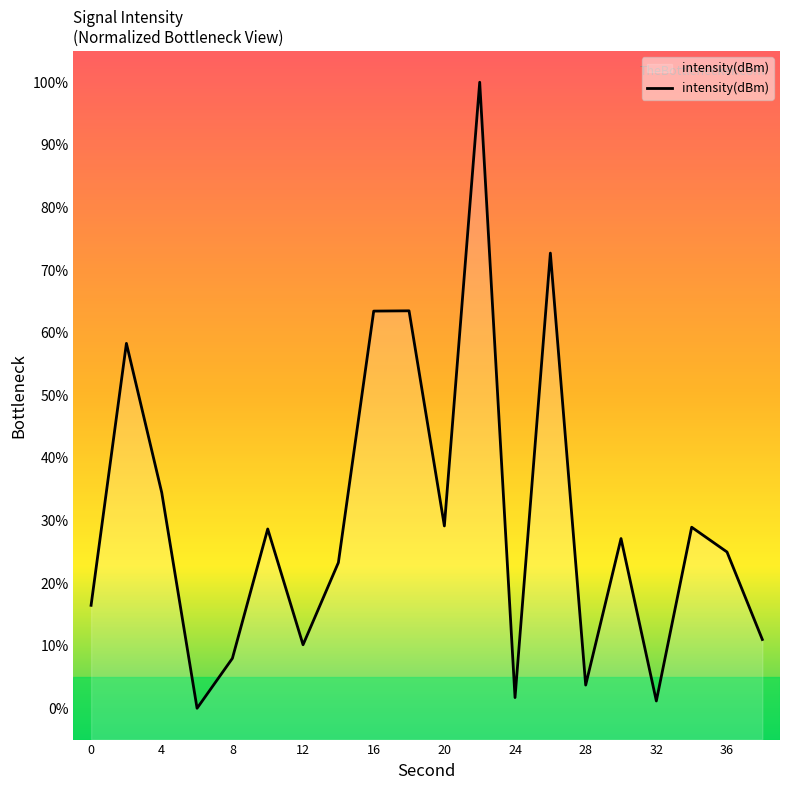

Reading left to right, extract all data points from this chart.

16.4	58.3	34.4	0.0	8.0	28.6	10.1	23.3	63.4	63.5	29.1	100.0	1.7	72.7	3.7	27.1	1.2	28.9	25.0	11.0